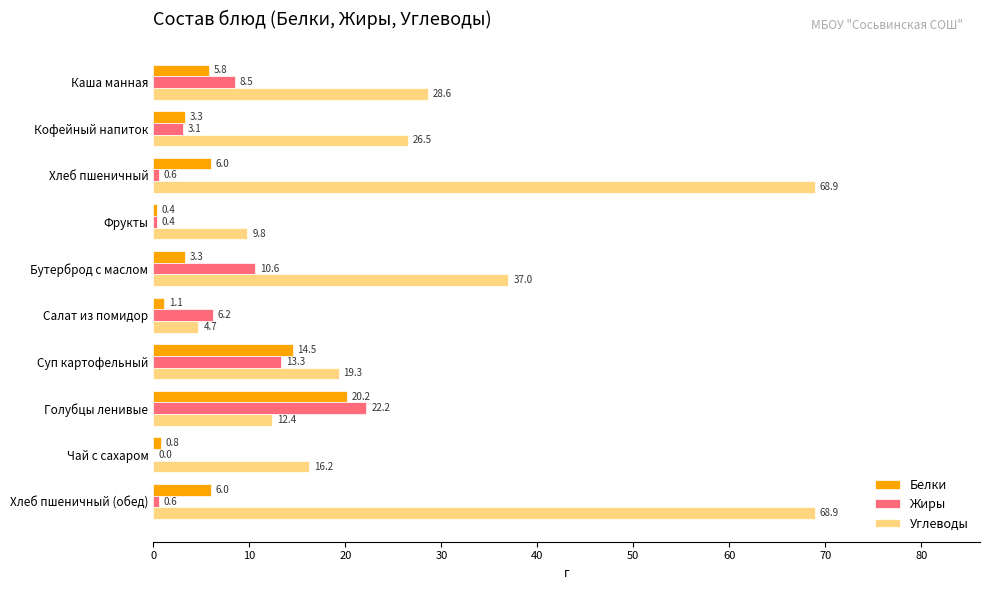

How many data points does each series have?

10